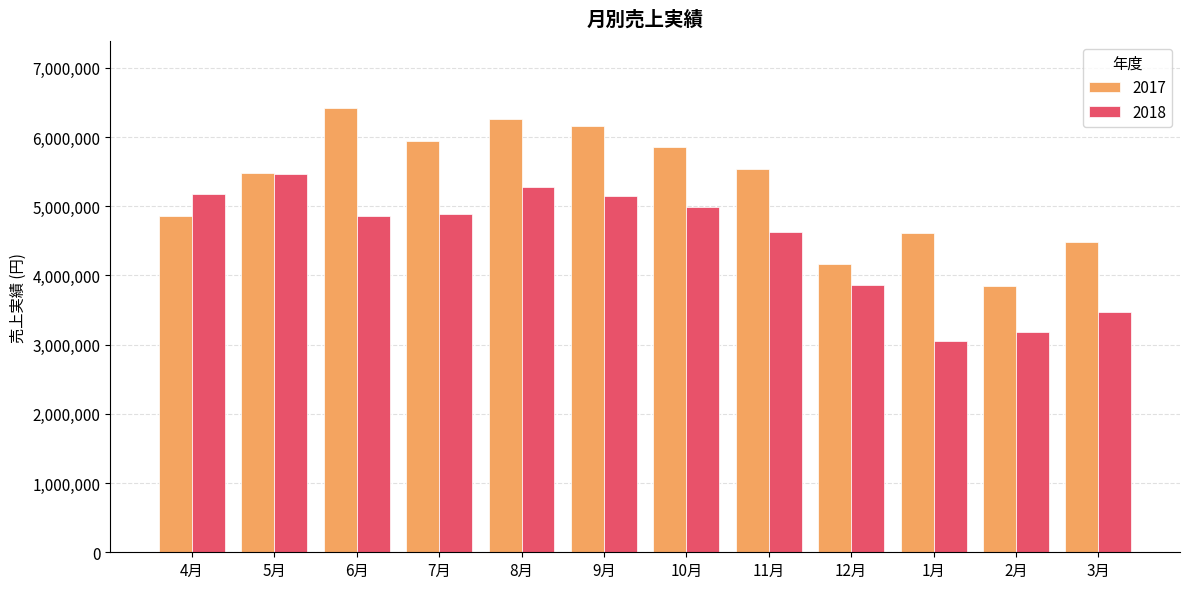

The 2018 series shows 8038848 at 8月. True or false?

False